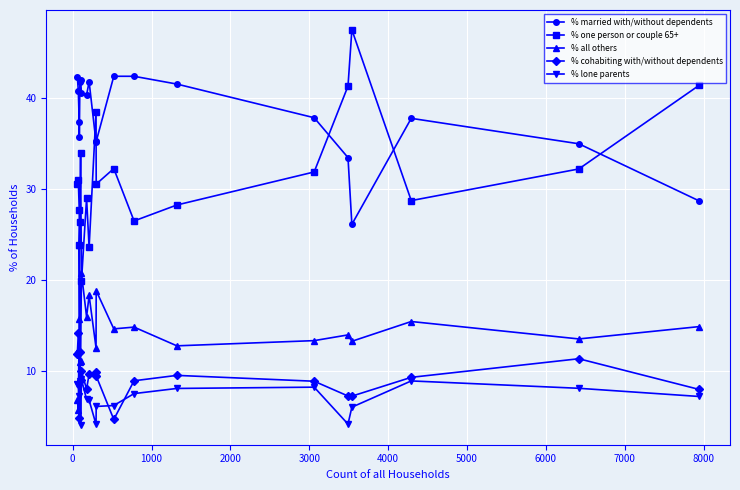

Does the chart display data point markers on the line(s)?

Yes